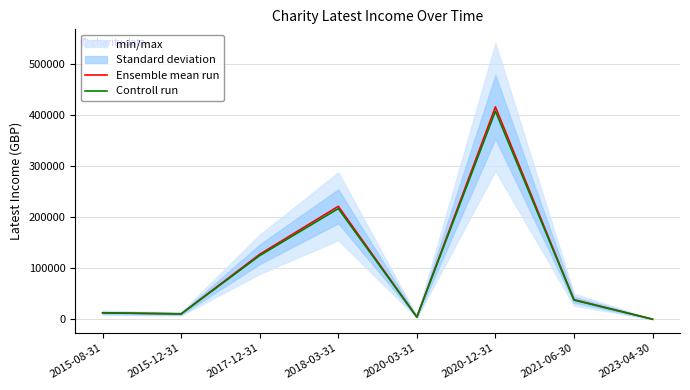

What is the sum of all Ensemble mean run values?

834289.0